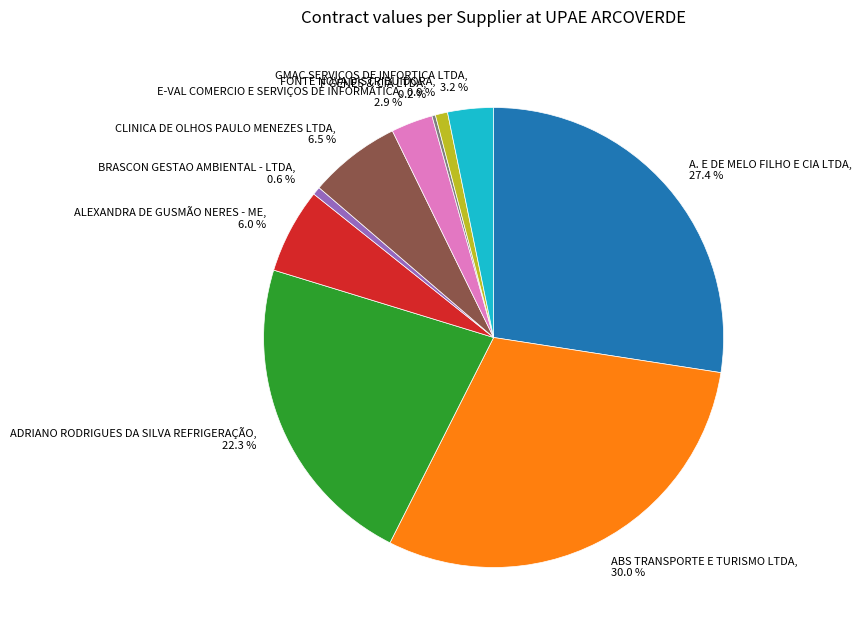

Is it true that BRASCON GESTAO AMBIENTAL - LTDA is 11% of the pie?

False